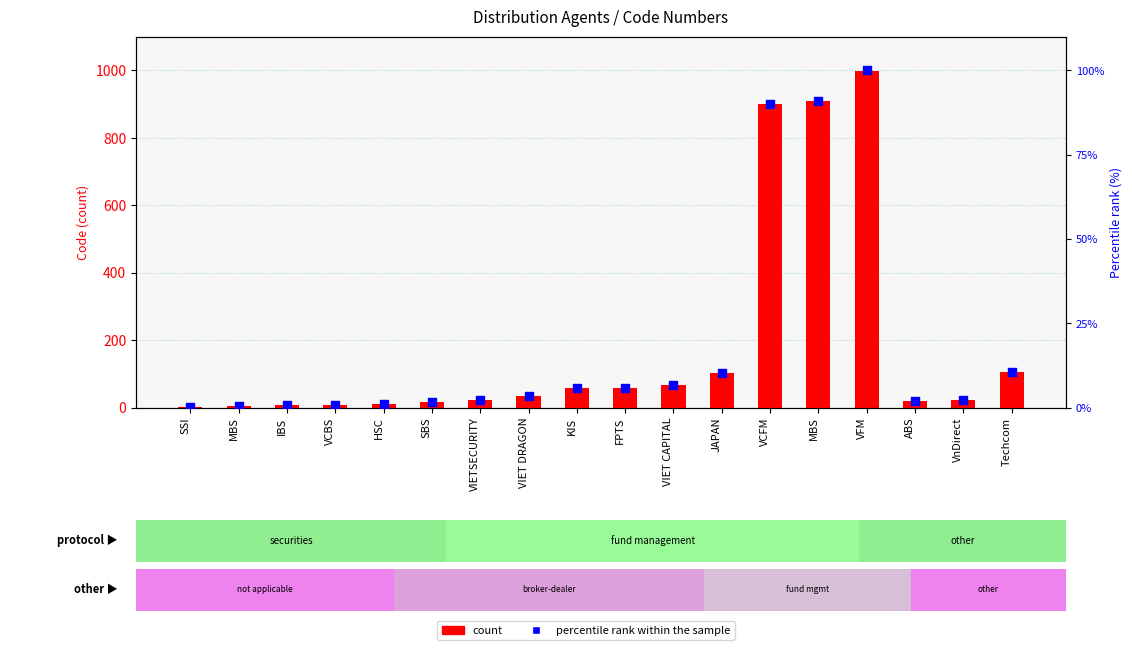

What are all the series names shown in the legend?

count, percentile rank within the sample